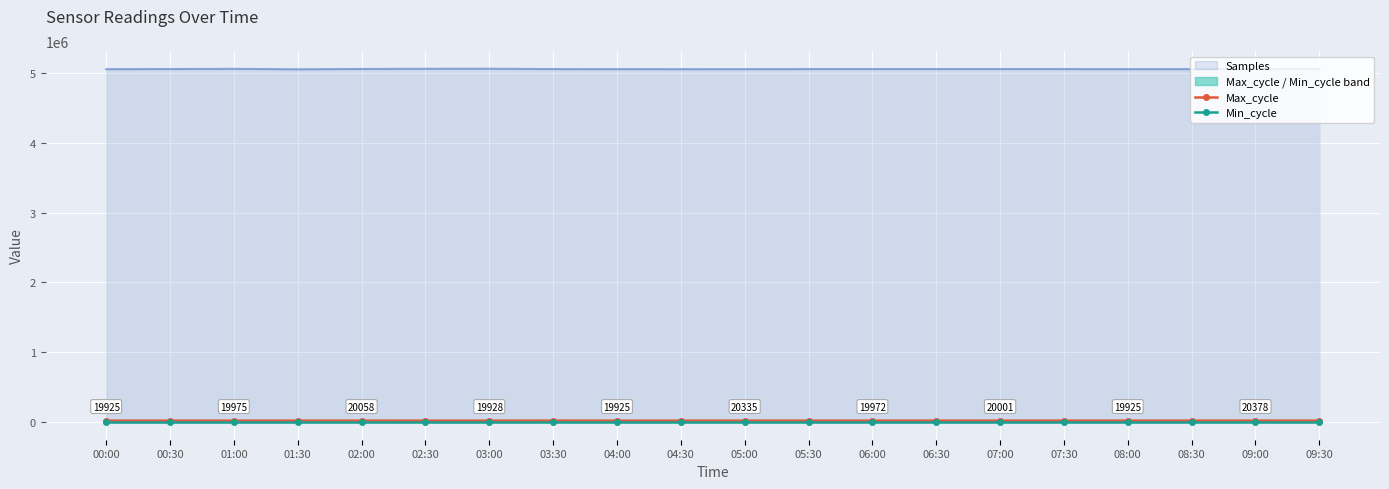

True or false: Min_cycle has more than 2 interior local peaks.

False